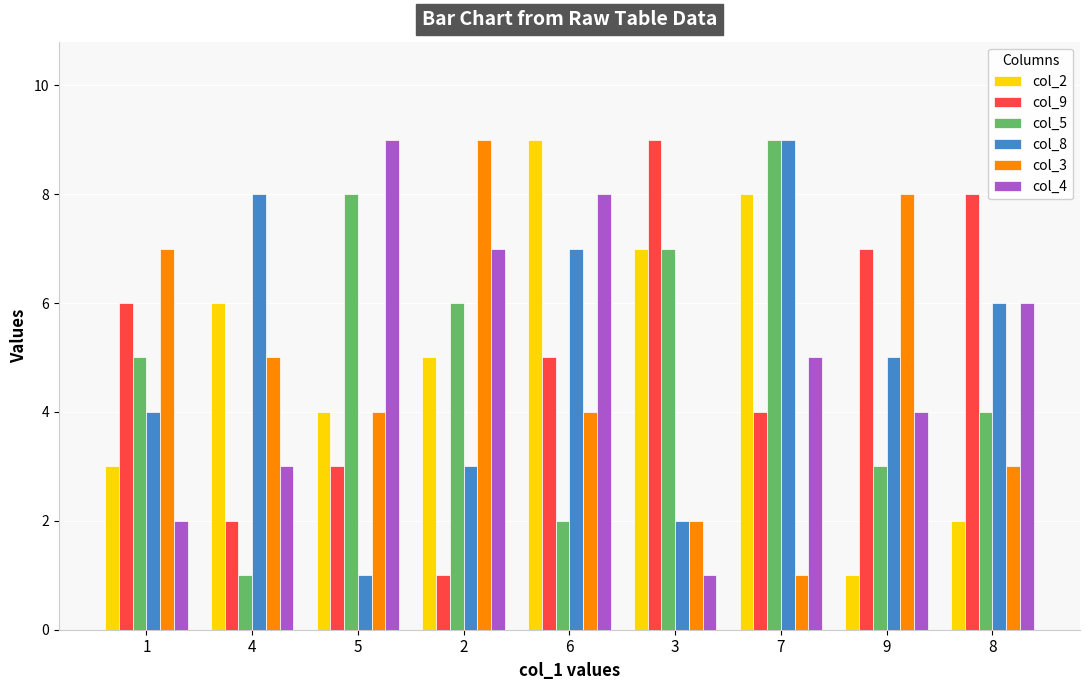

What is the approximate value of col_3 at 8?

3